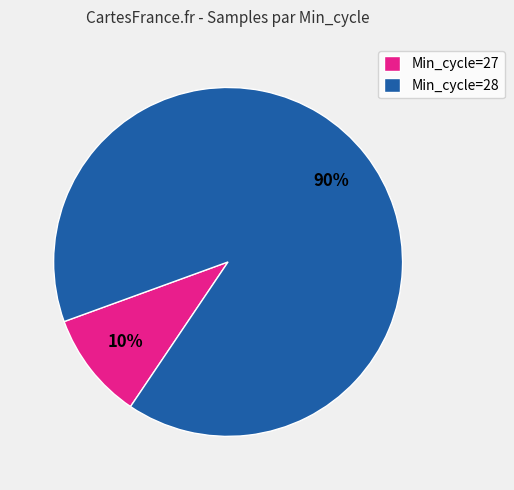

Count the number of slices in the pie.

2